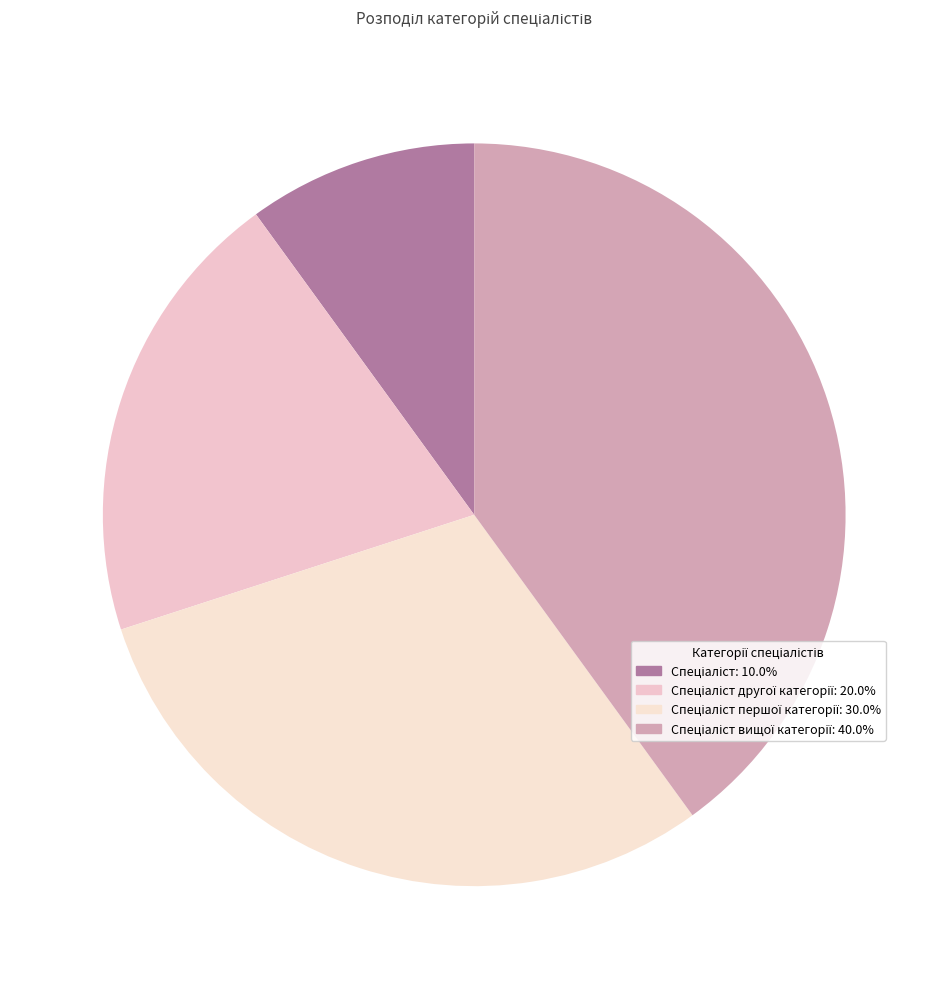

How many slices are in this pie chart?

4